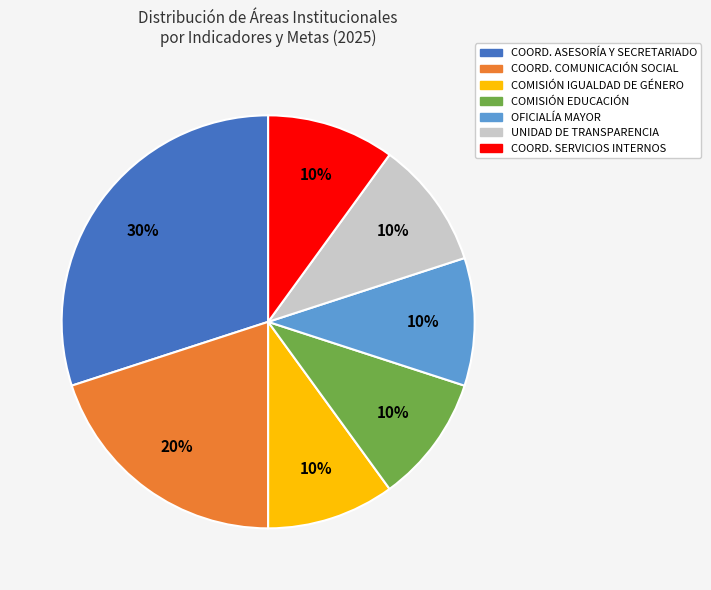

To the nearest percent, what is the difference between the largest and smallest slice percentages?

20%